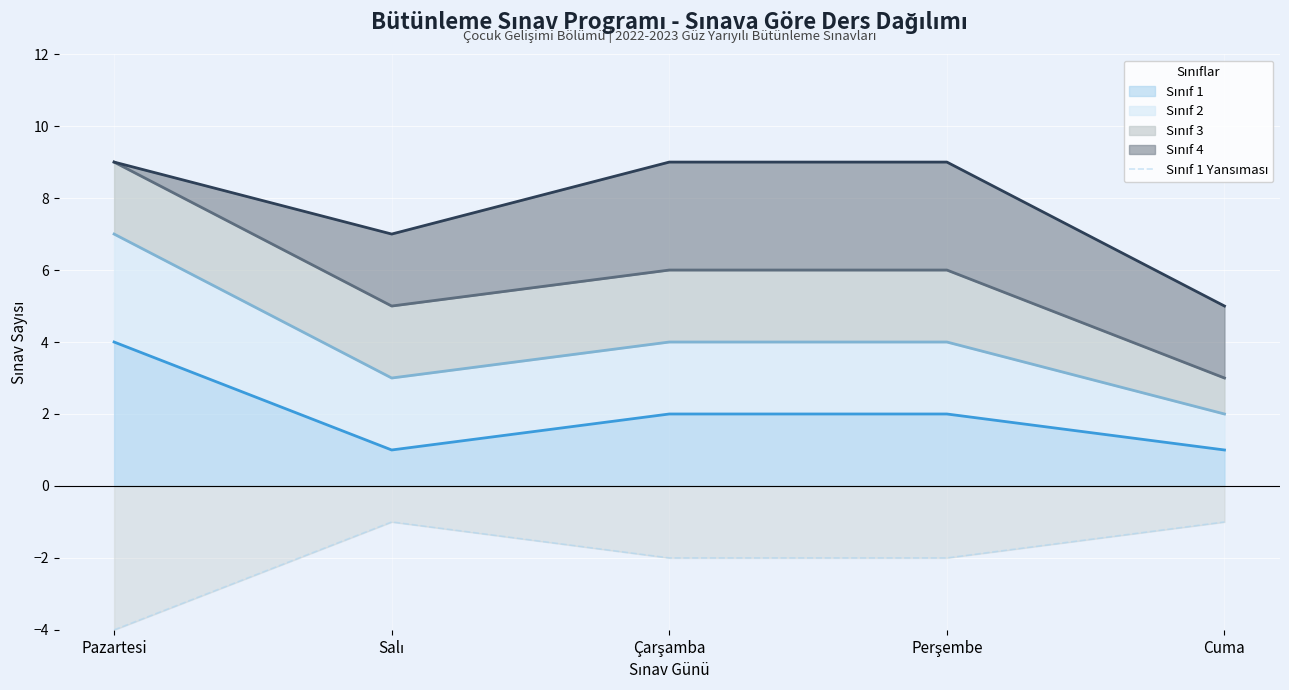

Reading left to right, extract all data points from this chart.

-4	-1	-2	-2	-1